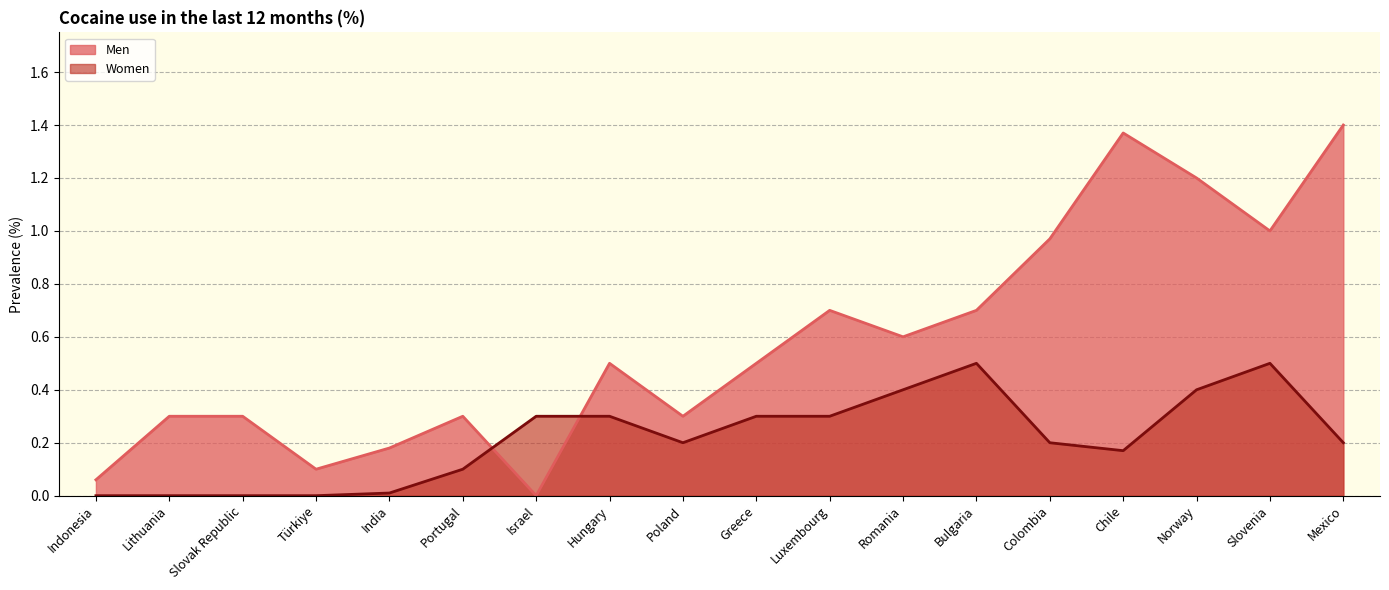

What is the sum of the Men values at Slovenia and Hungary?

1.5